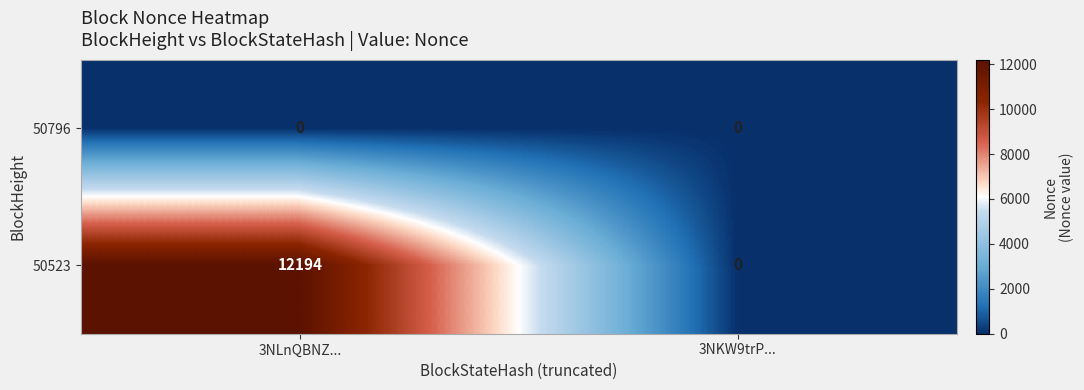

What is the greatest value displayed?

12194